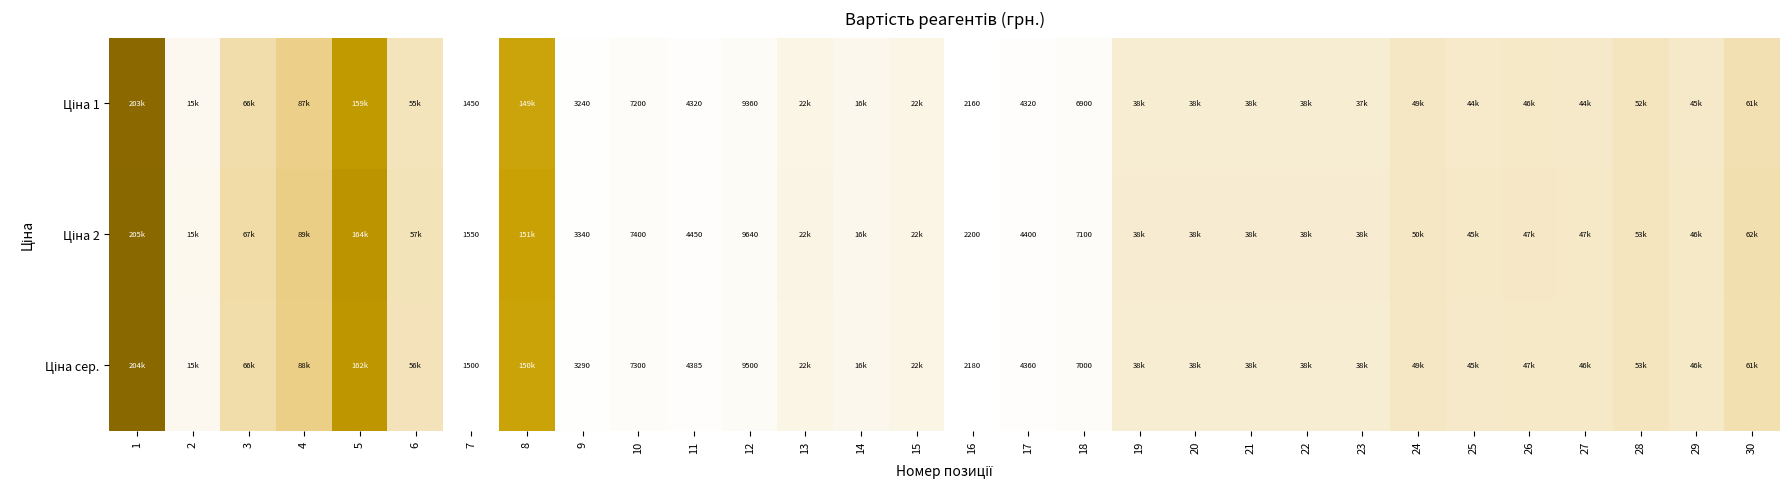

What is the maximum value shown in the chart?

205430.0